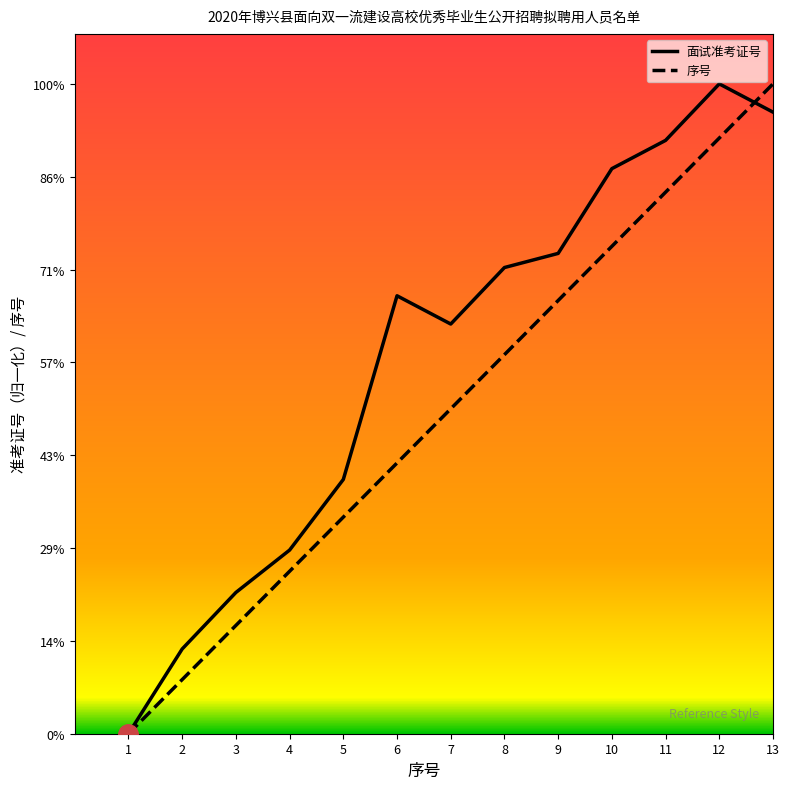

Reading left to right, what are all the values shown in this chart?

面试准考证号: 0.0	1.7	2.8	3.7	5.1	8.8	8.2	9.3	9.6	11.3	11.9	13.0	12.4
序号: 0.0	1.1	2.2	3.2	4.3	5.4	6.5	7.6	8.7	9.8	10.8	11.9	13.0